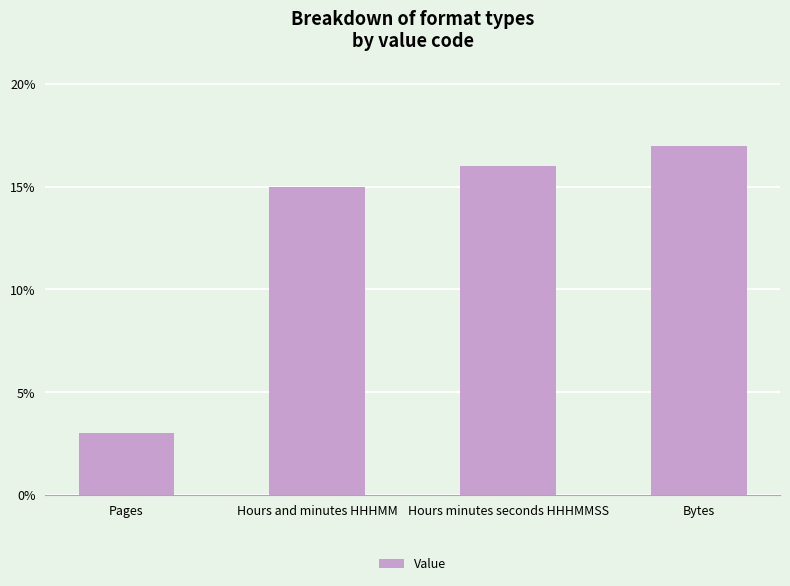

Where is the data nearest to the value 10?

Hours and minutes HHHMM